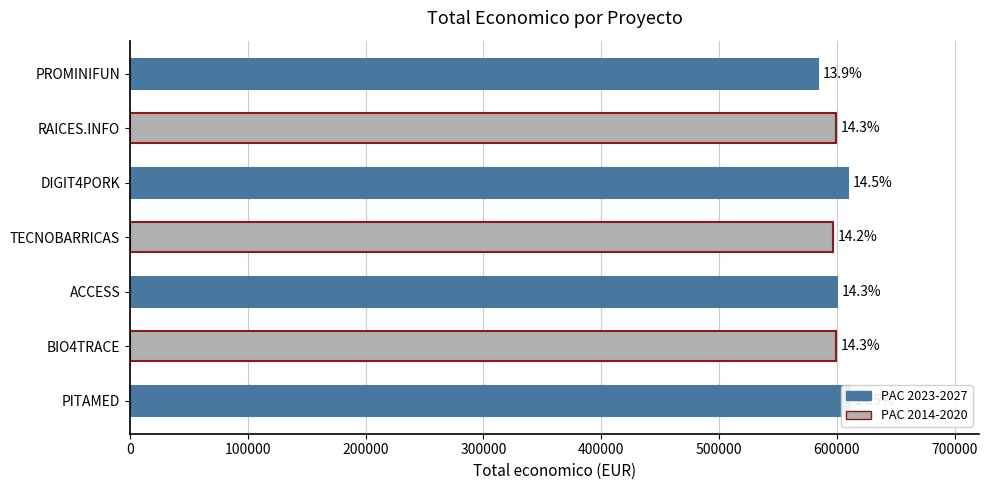

The chart shows a value of 246780 at RAICES.INFO. True or false?

False